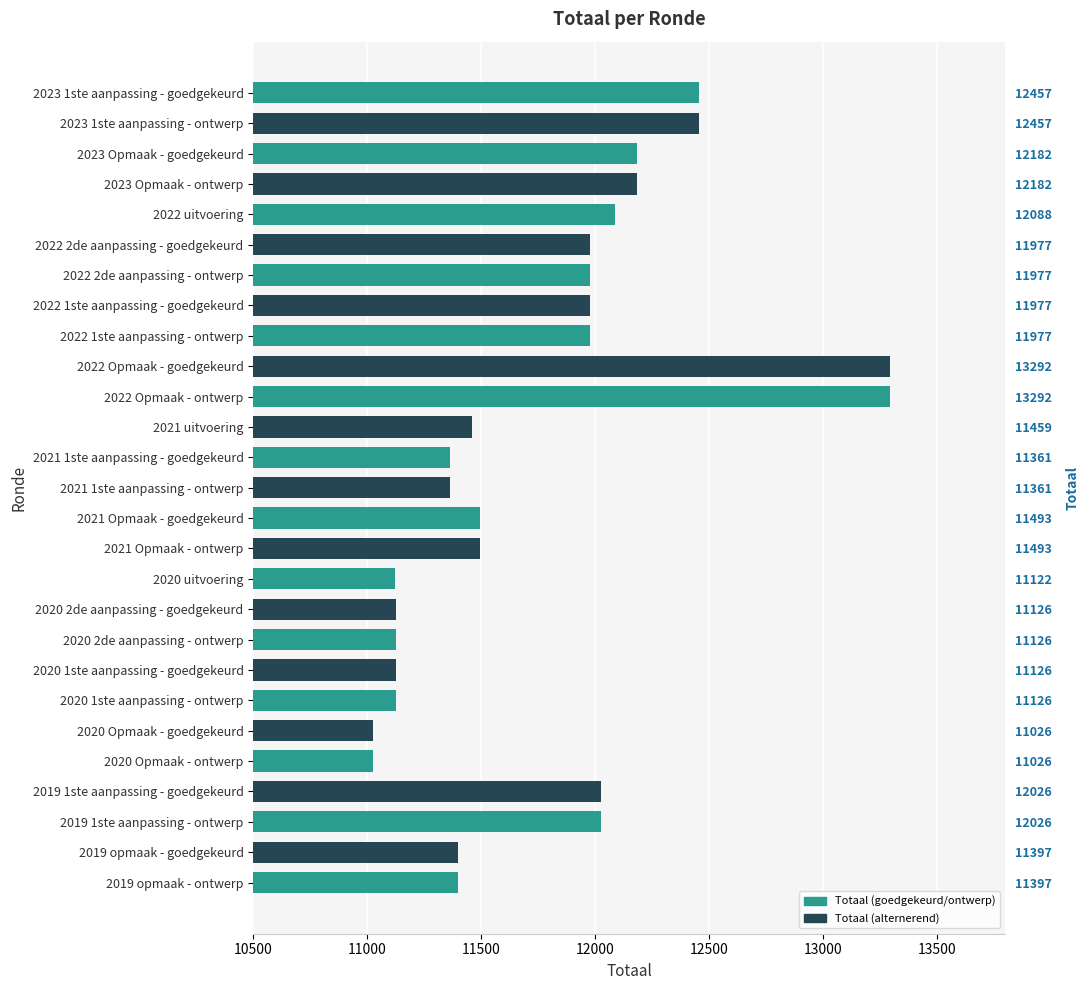

Reading left to right, extract all data points from this chart.

12457	12457	12182	12182	12088	11977	11977	11977	11977	13292	13292	11459	11361	11361	11493	11493	11122	11126	11126	11126	11126	11026	11026	12026	12026	11397	11397